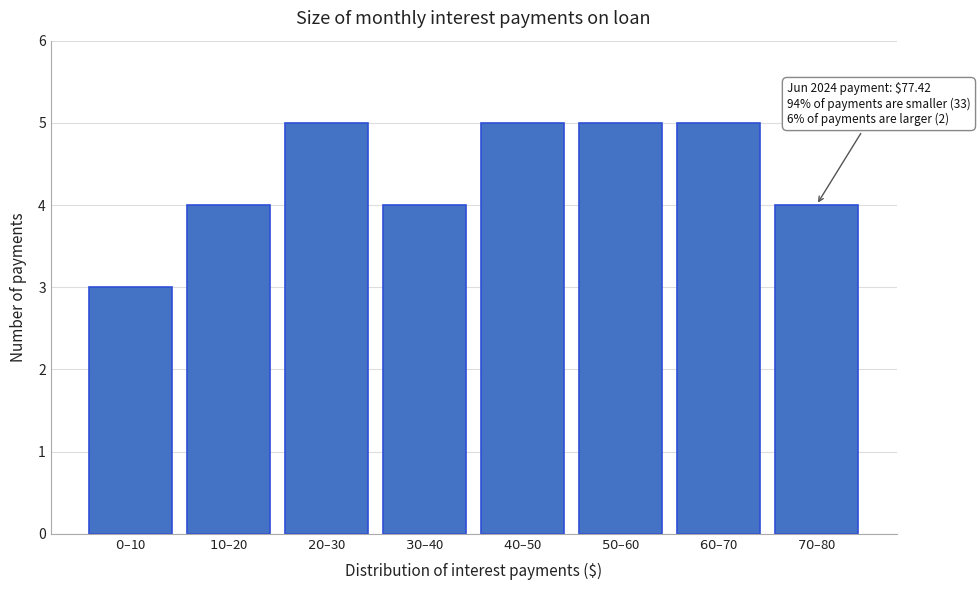

Reading left to right, transcribe all the data shown in this chart.

3	4	5	4	5	5	5	4